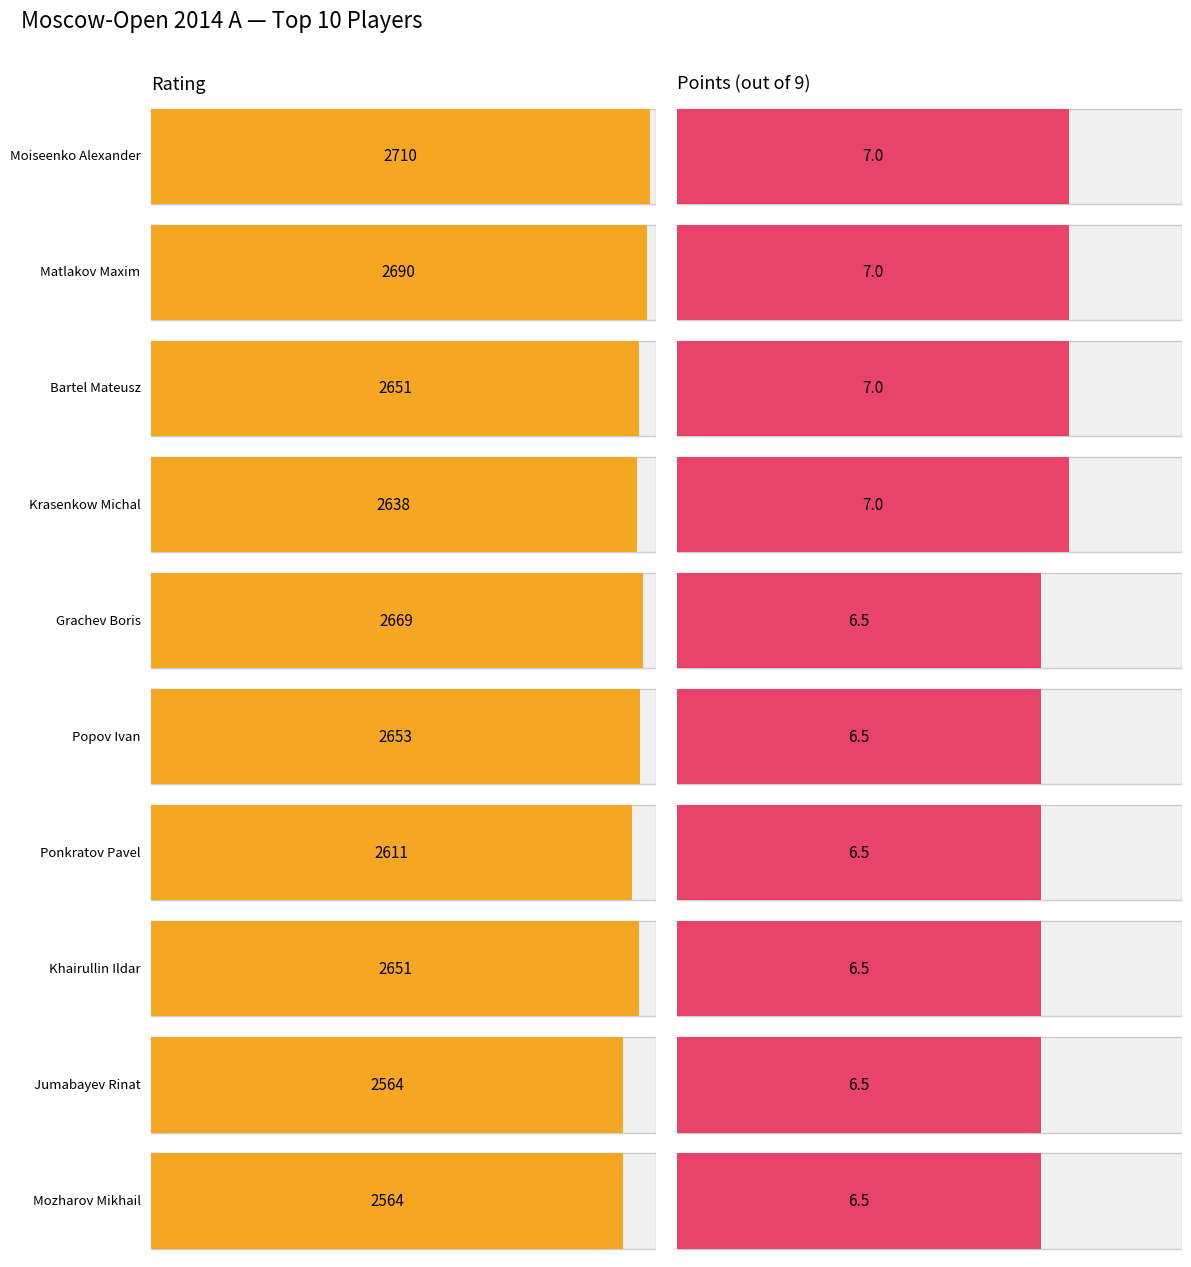

At Matlakov Maxim, list the series in order from largest to smallest.

Rating, Points